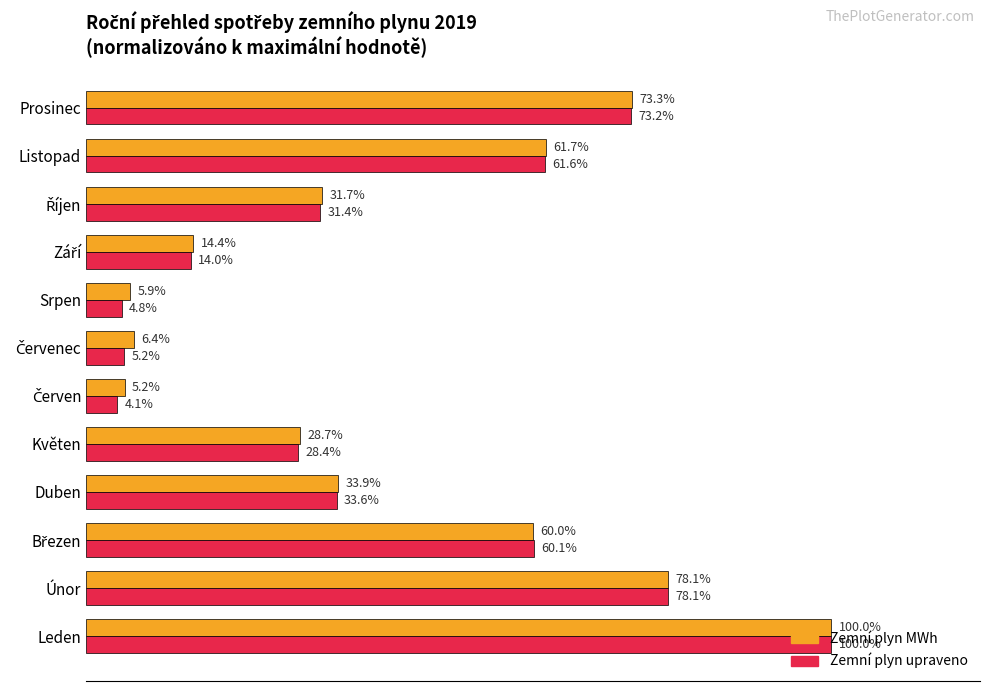

At which category is the sum across all series the highest?

Leden